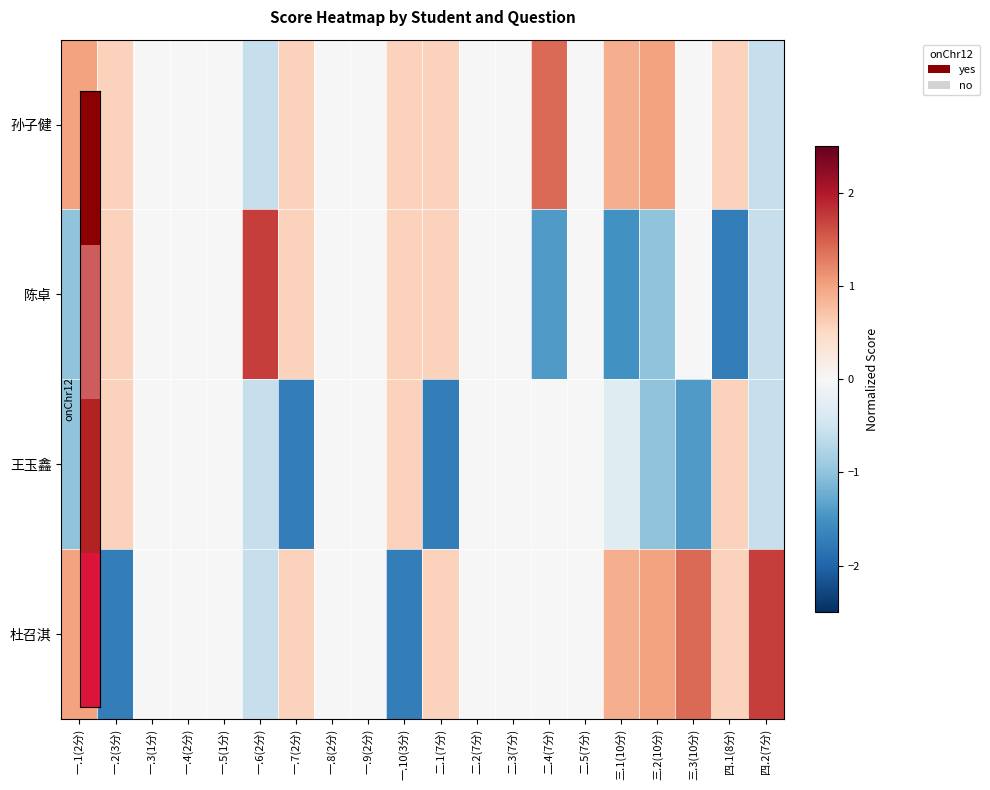

Reading left to right, what are all the values shown in this chart?

孙子健: 一.1(2分)=1.0	一.2(3分)=0.6	一.3(1分)=0.0	一.4(2分)=0.0	一.5(1分)=0.0	一.6(2分)=-0.6	一.7(2分)=0.6	一.8(2分)=0.0	一.9(2分)=0.0	一.10(3分)=0.6	二.1(7分)=0.6	二.2(7分)=0.0	二.3(7分)=0.0	二.4(7分)=1.4	二.5(7分)=0.0	三.1(10分)=0.9	三.2(10分)=1.0	三.3(10分)=0.0	四.1(8分)=0.6	四.2(7分)=-0.6
陈卓: 一.1(2分)=-1.0	一.2(3分)=0.6	一.3(1分)=0.0	一.4(2分)=0.0	一.5(1分)=0.0	一.6(2分)=1.7	一.7(2分)=0.6	一.8(2分)=0.0	一.9(2分)=0.0	一.10(3分)=0.6	二.1(7分)=0.6	二.2(7分)=0.0	二.3(7分)=0.0	二.4(7分)=-1.4	二.5(7分)=0.0	三.1(10分)=-1.5	三.2(10分)=-1.0	三.3(10分)=0.0	四.1(8分)=-1.7	四.2(7分)=-0.6
王玉鑫: 一.1(2分)=-1.0	一.2(3分)=0.6	一.3(1分)=0.0	一.4(2分)=0.0	一.5(1分)=0.0	一.6(2分)=-0.6	一.7(2分)=-1.7	一.8(2分)=0.0	一.9(2分)=0.0	一.10(3分)=0.6	二.1(7分)=-1.7	二.2(7分)=0.0	二.3(7分)=0.0	二.4(7分)=0.0	二.5(7分)=0.0	三.1(10分)=-0.3	三.2(10分)=-1.0	三.3(10分)=-1.4	四.1(8分)=0.6	四.2(7分)=-0.6
杜召淇: 一.1(2分)=1.0	一.2(3分)=-1.7	一.3(1分)=0.0	一.4(2分)=0.0	一.5(1分)=0.0	一.6(2分)=-0.6	一.7(2分)=0.6	一.8(2分)=0.0	一.9(2分)=0.0	一.10(3分)=-1.7	二.1(7分)=0.6	二.2(7分)=0.0	二.3(7分)=0.0	二.4(7分)=0.0	二.5(7分)=0.0	三.1(10分)=0.9	三.2(10分)=1.0	三.3(10分)=1.4	四.1(8分)=0.6	四.2(7分)=1.7